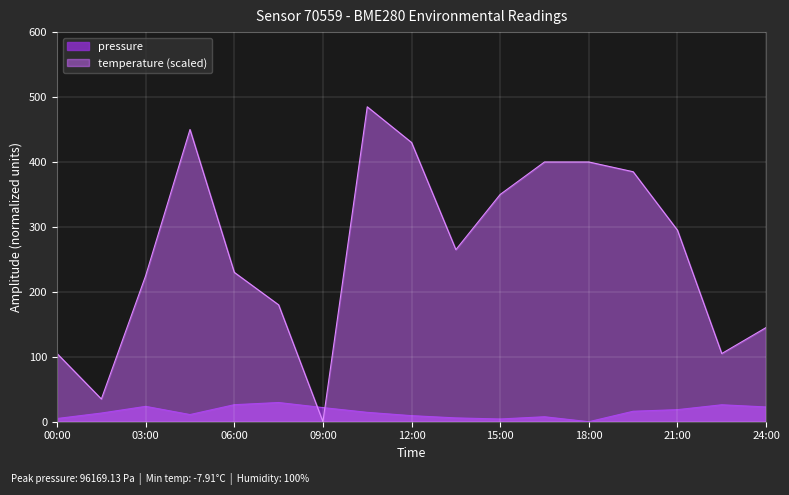

How many positive values does the temperature series have?

16